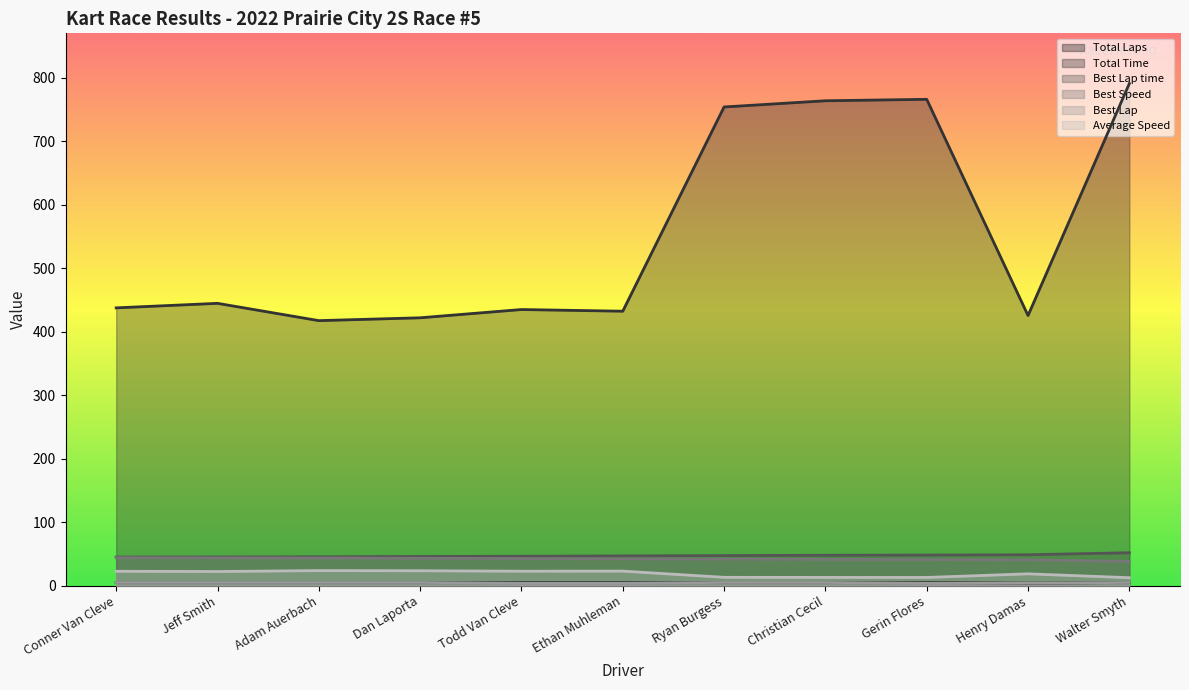

At which category is the sum across all series the highest?

Walter Smyth